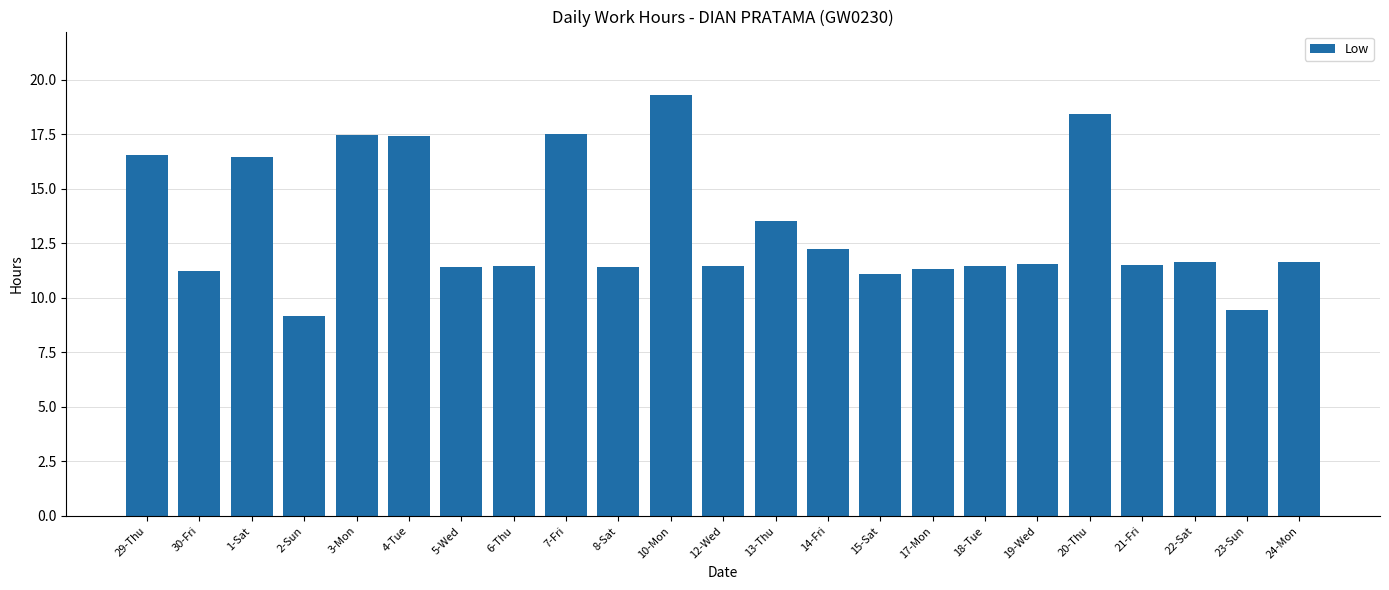

What is the difference between the maximum and second lowest values?

9.9